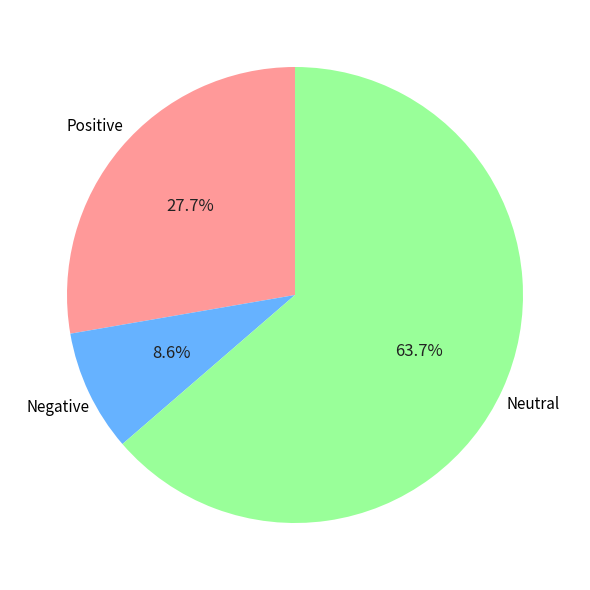

Count the number of slices in the pie.

3